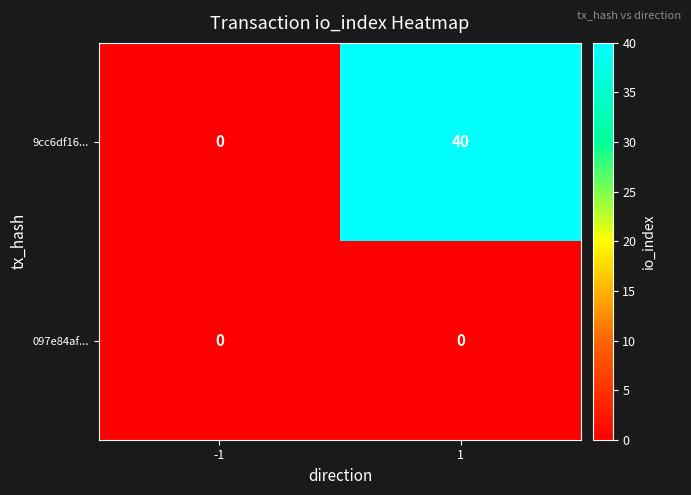

Reading right to left, what are all the values shown in this chart?

9cc6df16...: 40	0
097e84af...: 0	0